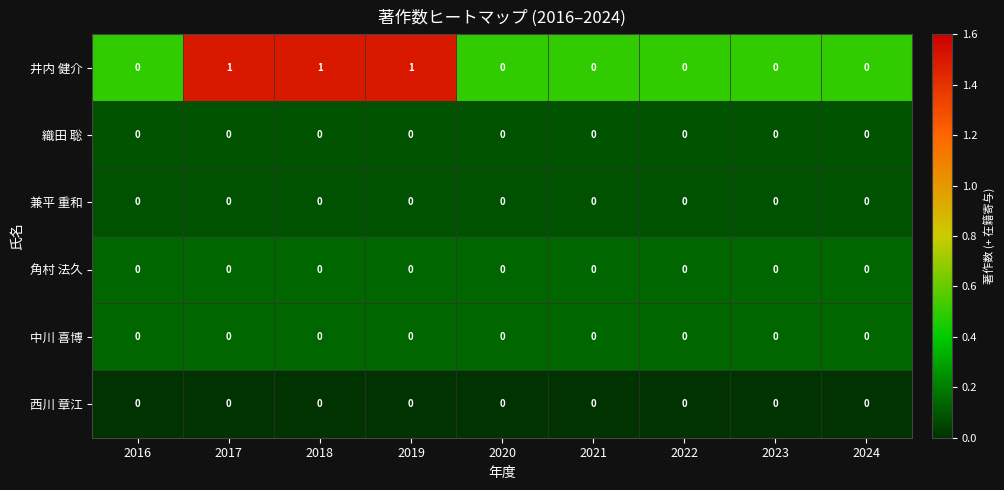

Between 2016 and 2017, which series saw the biggest shift?

井内 健介